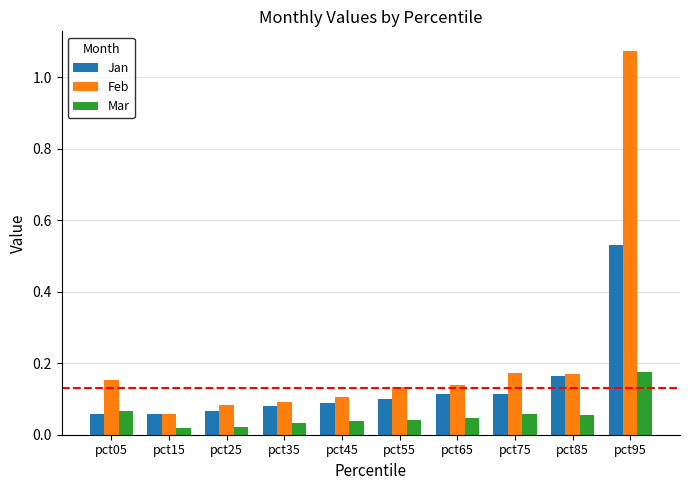

At which category does the chart reach its peak across all series?

pct95